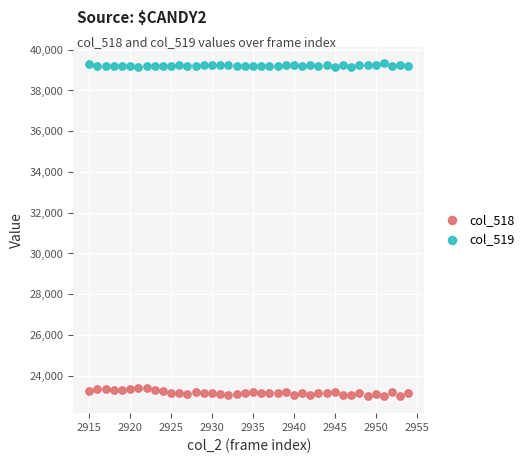

Across all data points, what is the range of Y values (max minus min)?

16356